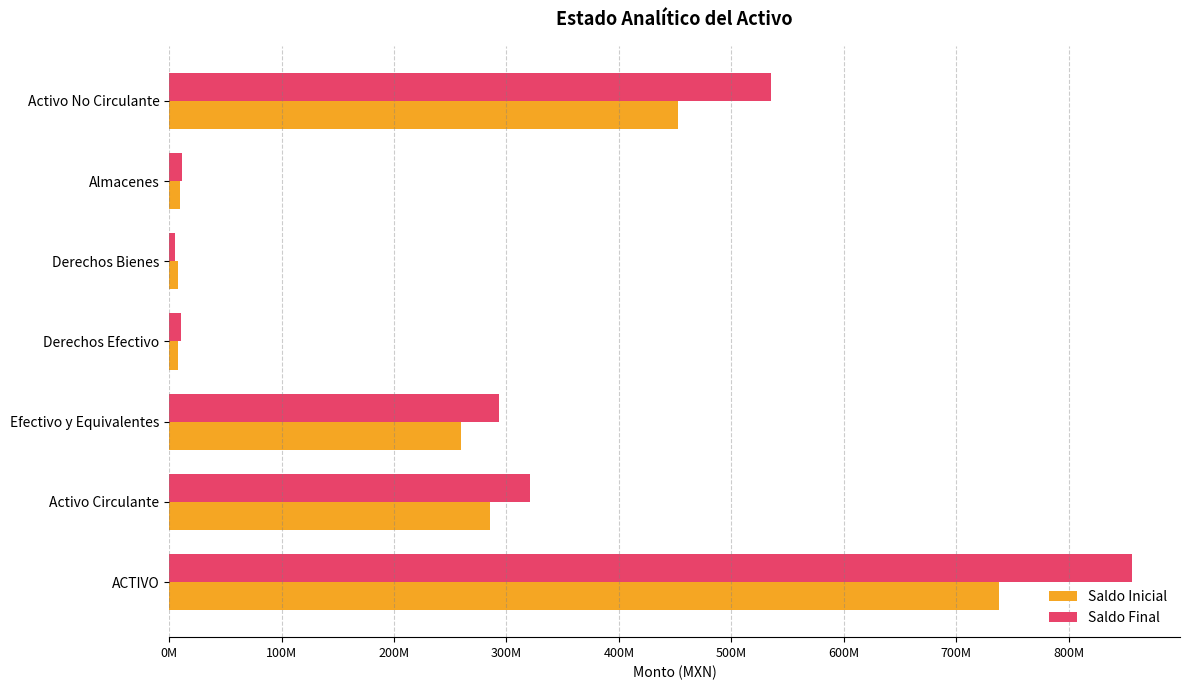

What are all the series names shown in the legend?

Saldo Inicial, Saldo Final